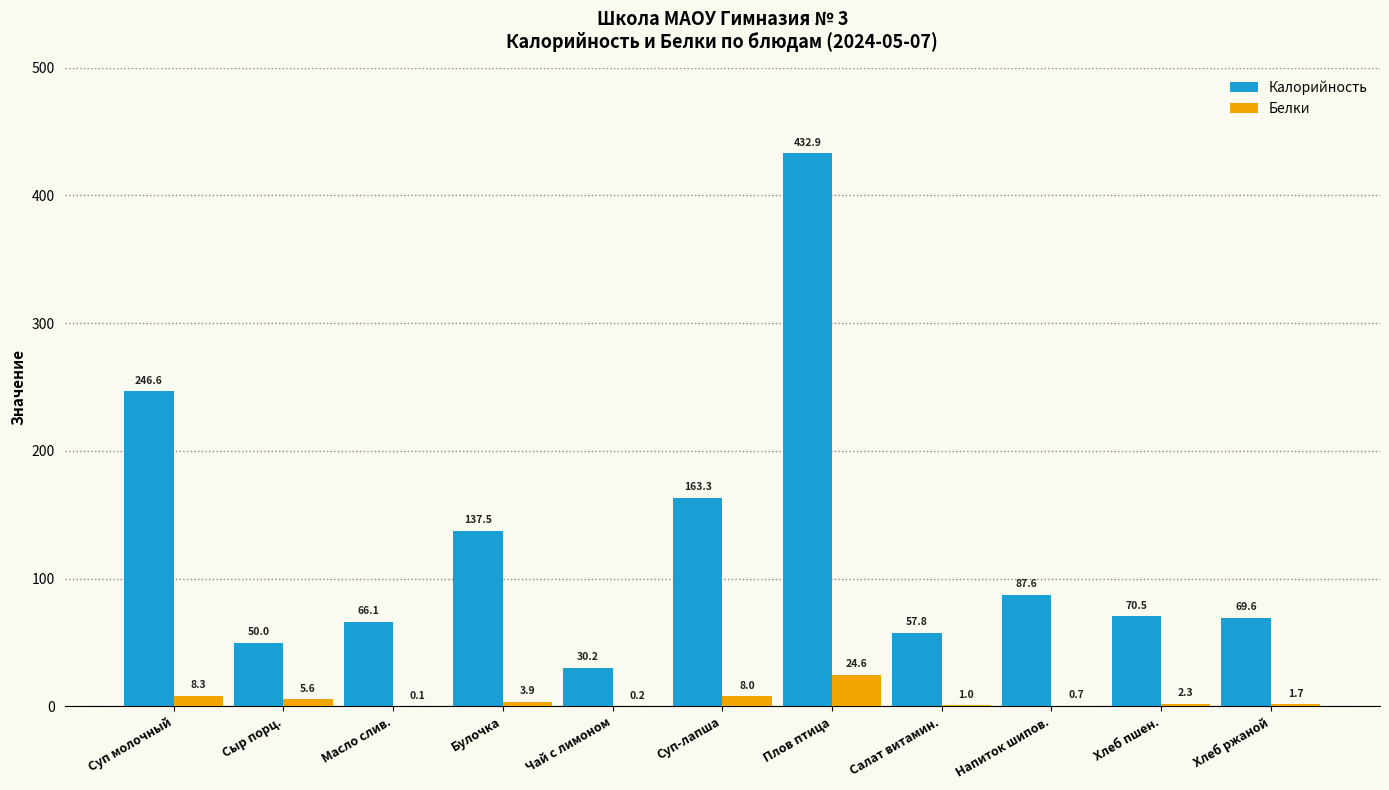

True or false: Калорийность has a value of 86.7 at Суп молочный.

False